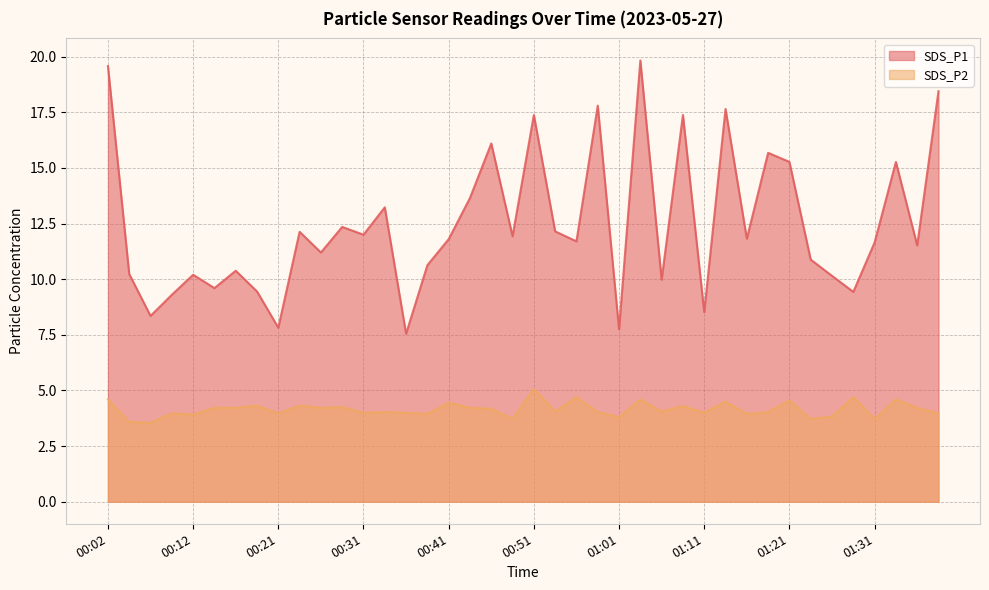

True or false: SDS_P2 and SDS_P1 intersect in this chart.

False